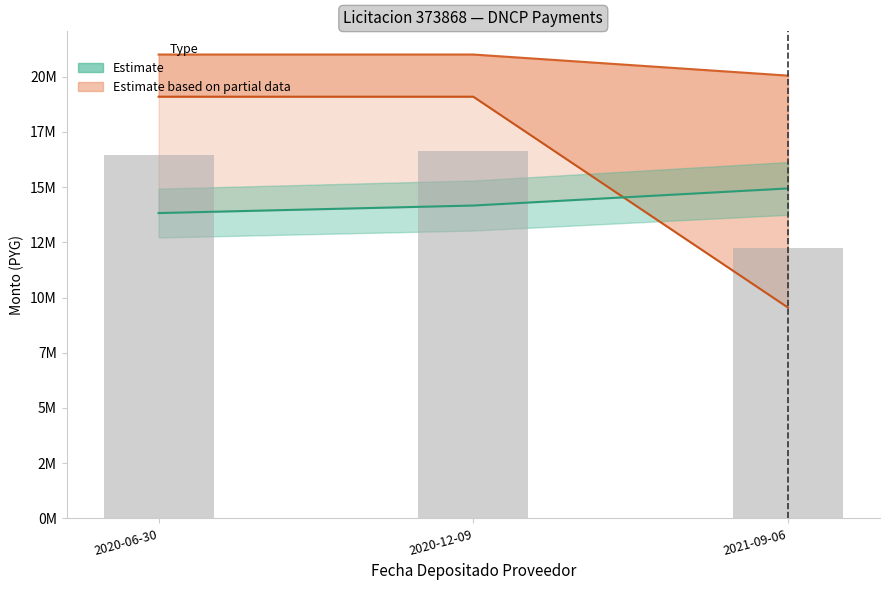

What is the smallest value displayed?

9545455